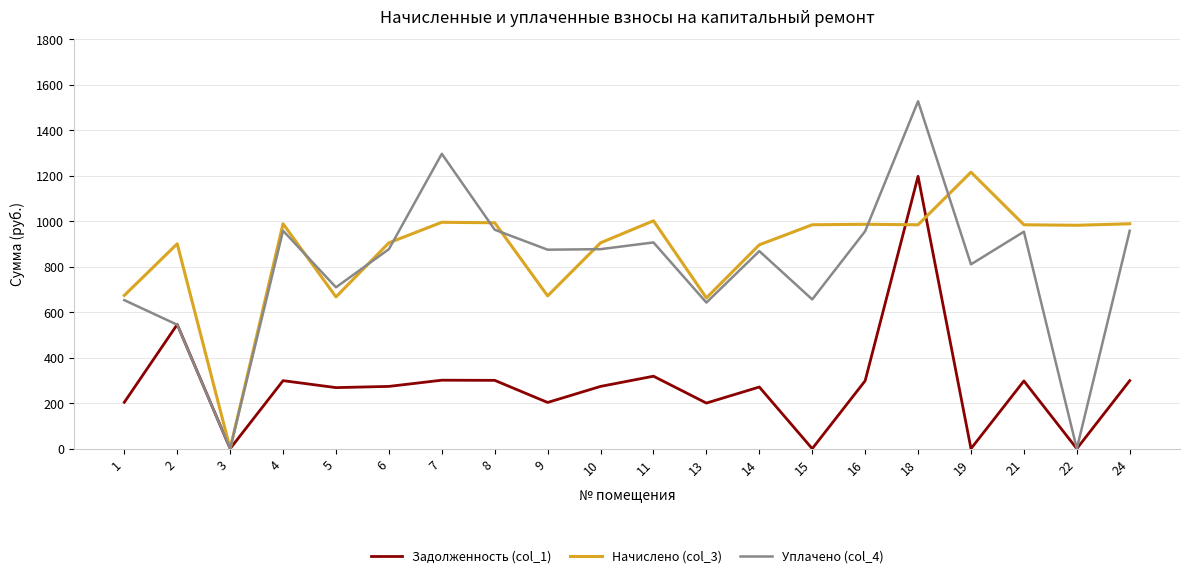

What is the approximate value of Начислено (col_3) at 22?

982.1